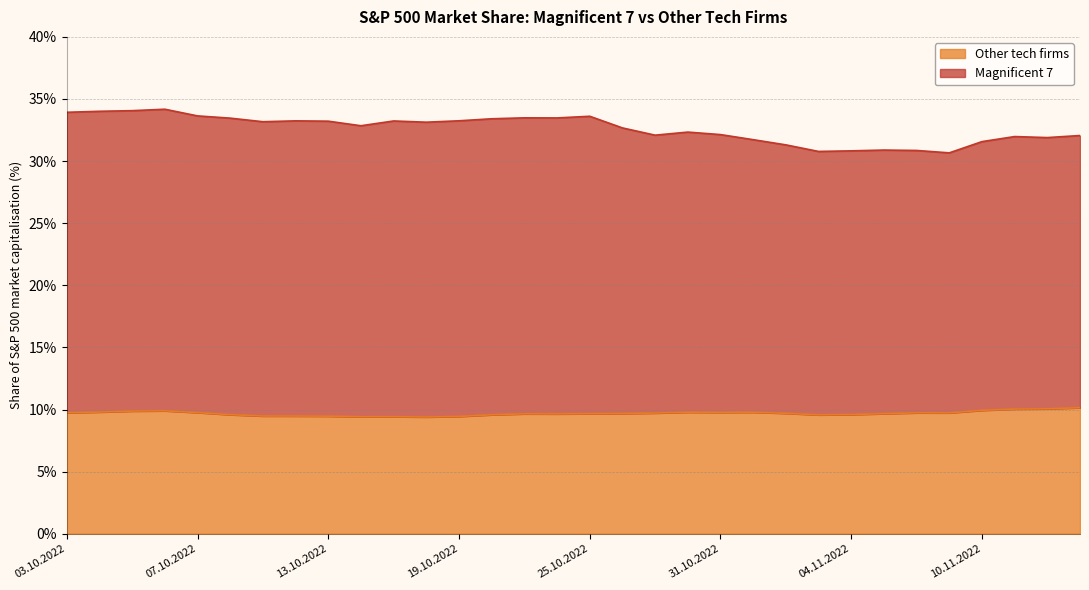

Which category has the lowest value across all series?

18.10.2022